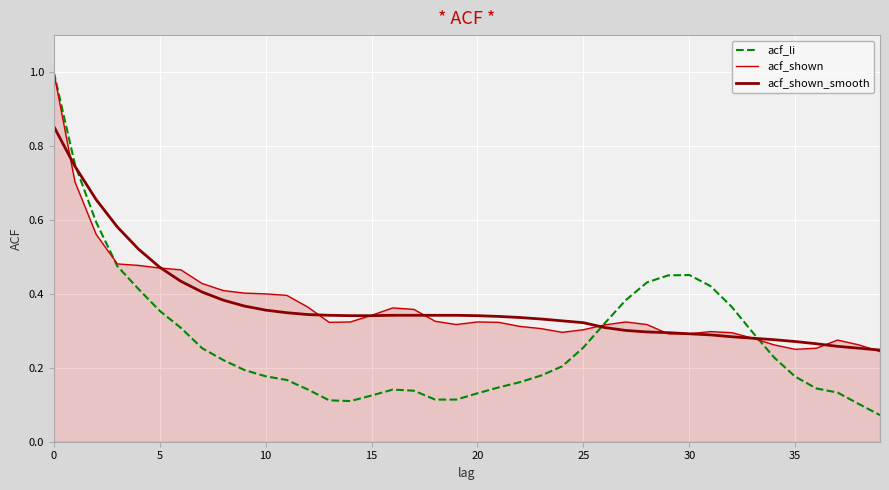

What is the greatest value displayed?

1.0